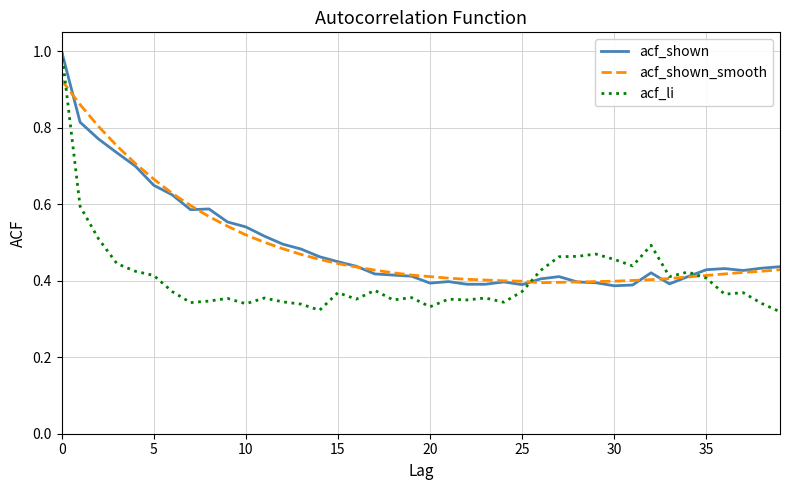

Which series has the largest range (max minus min)?

acf_li